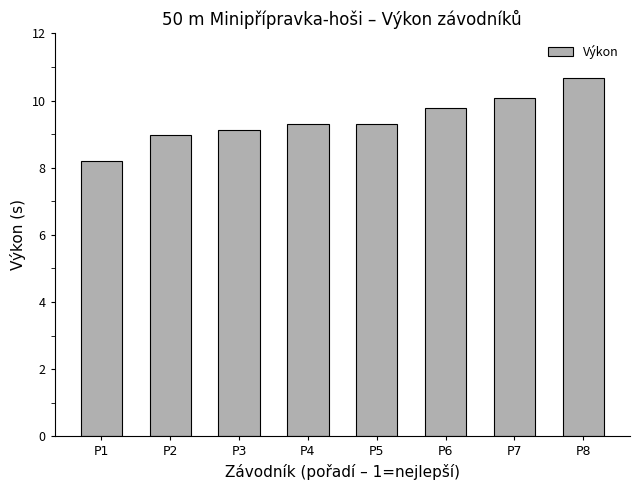

What is the difference between the second highest and second lowest values?

1.1